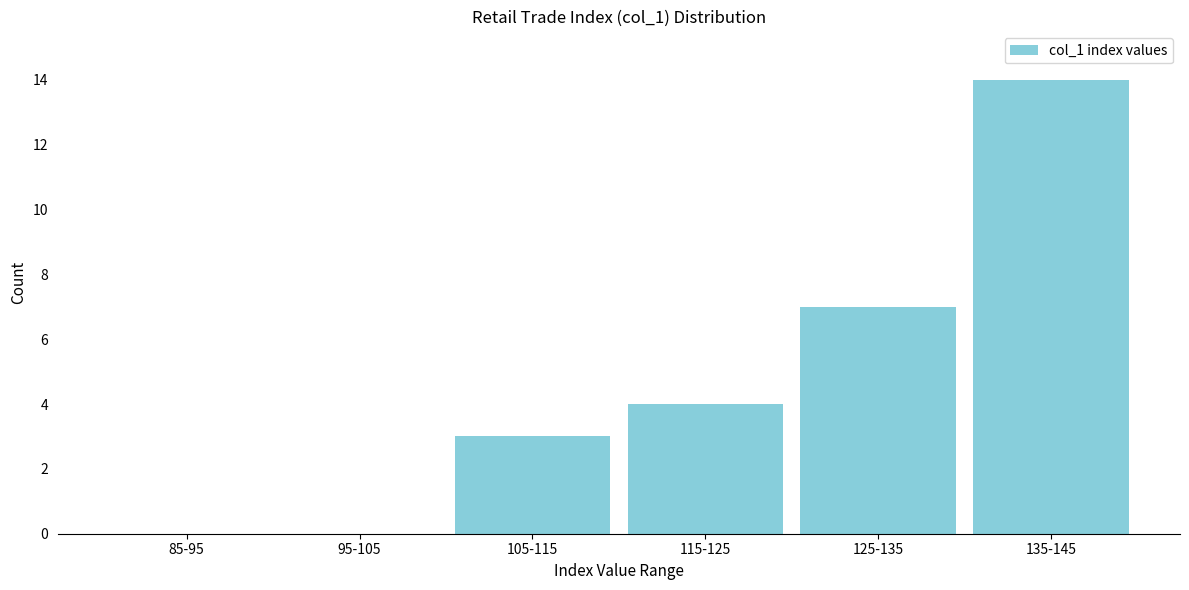

Reading left to right, transcribe all the data shown in this chart.

85-95=0	95-105=0	105-115=3	115-125=4	125-135=7	135-145=14